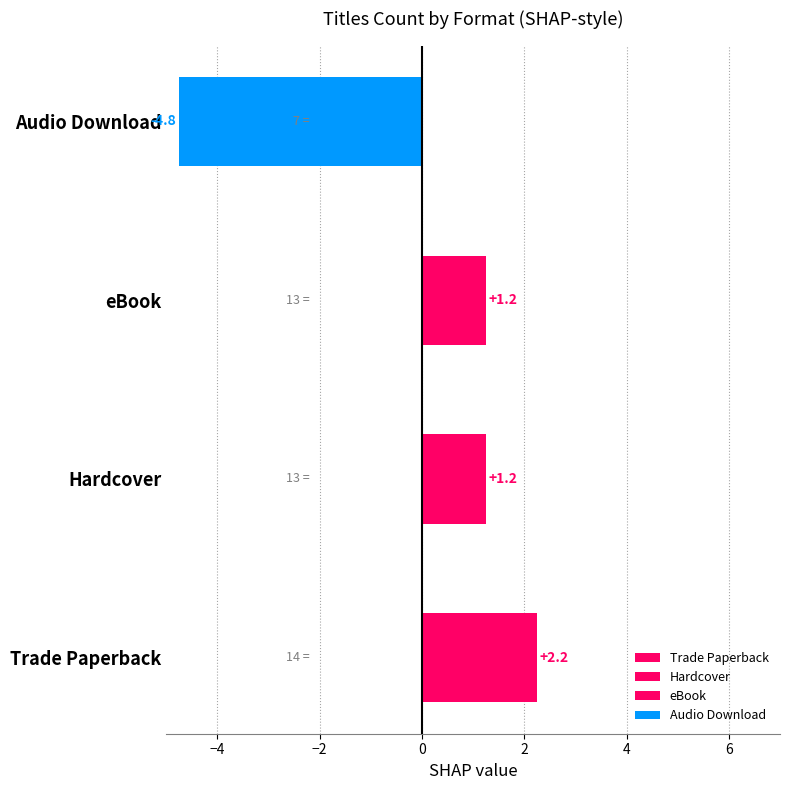

What is the label of the 3rd bar from the left?

eBook